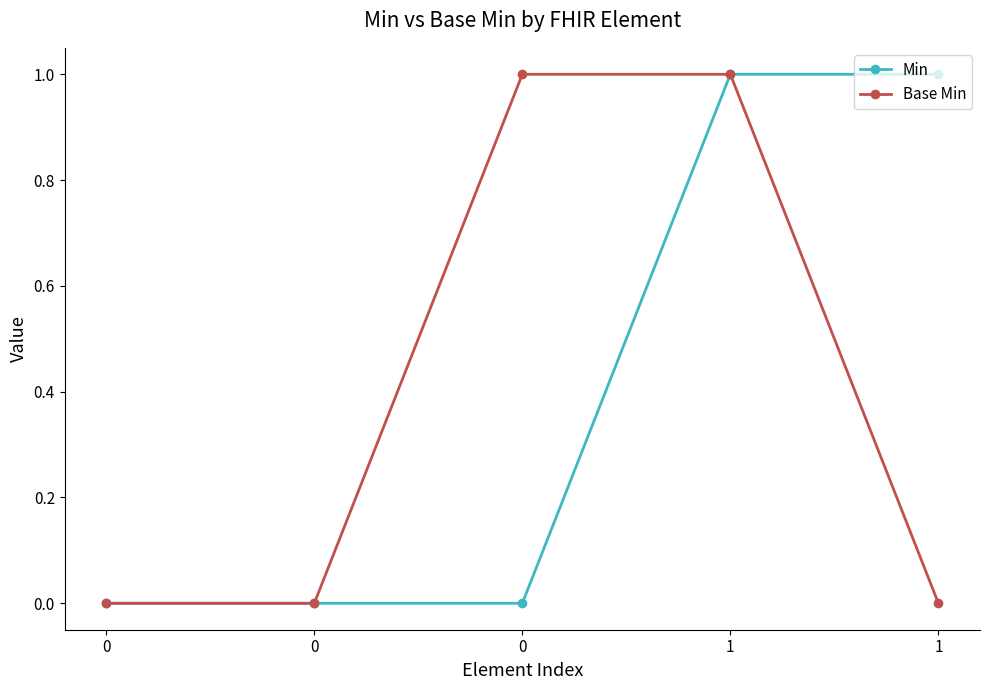

How many data points does each series have?

5